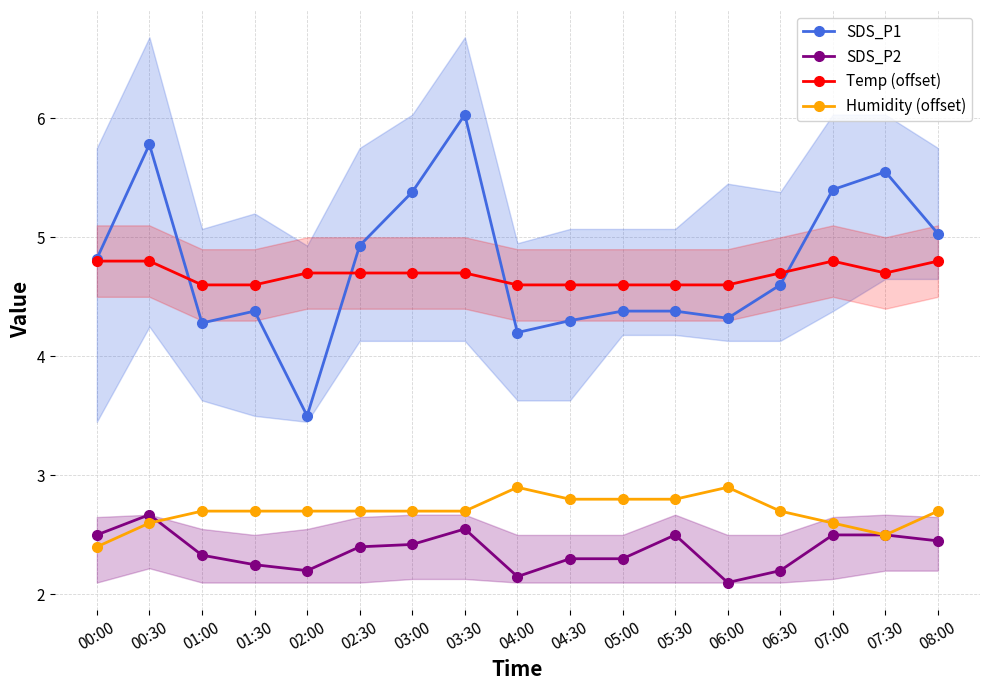

What is the value of the SDS_P2 point at the 6th from the left?

2.4